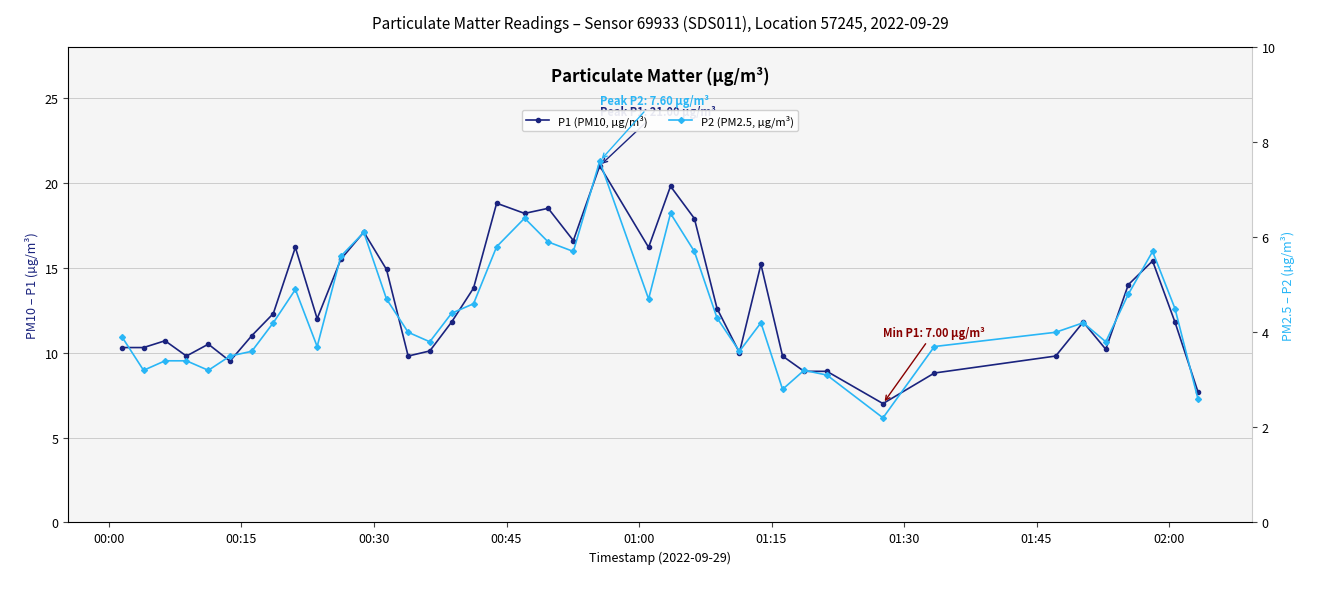

What is the value of the P2 (PM2.5, µg/m³) point at the 37th from the left?

4.8